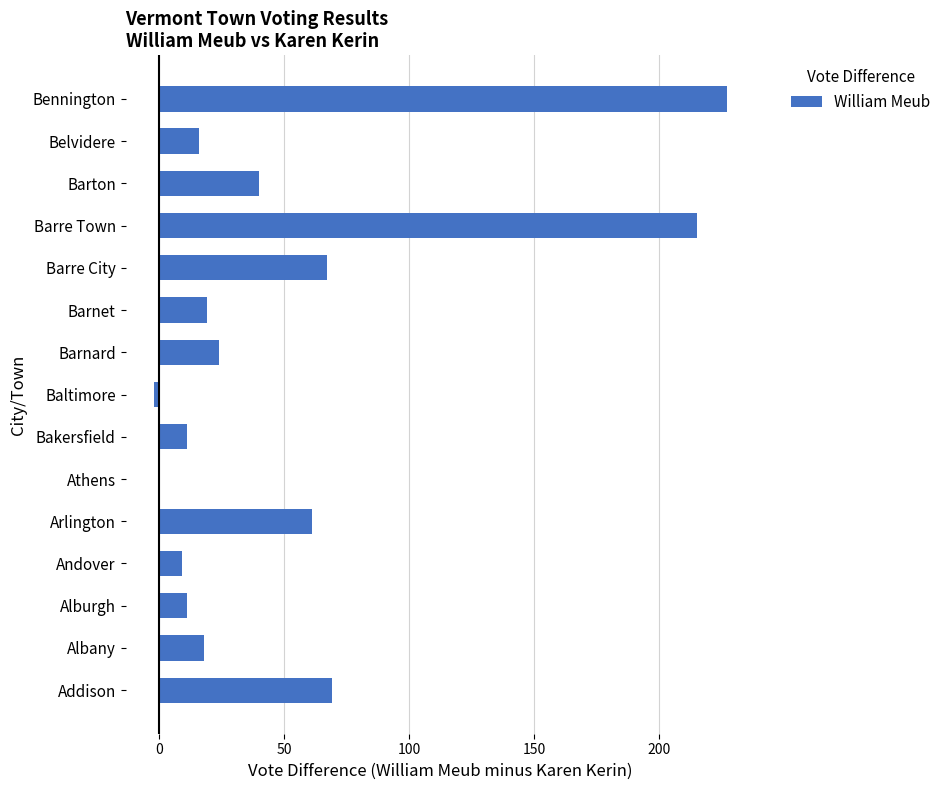

At which category does the chart reach its peak across all series?

Bennington